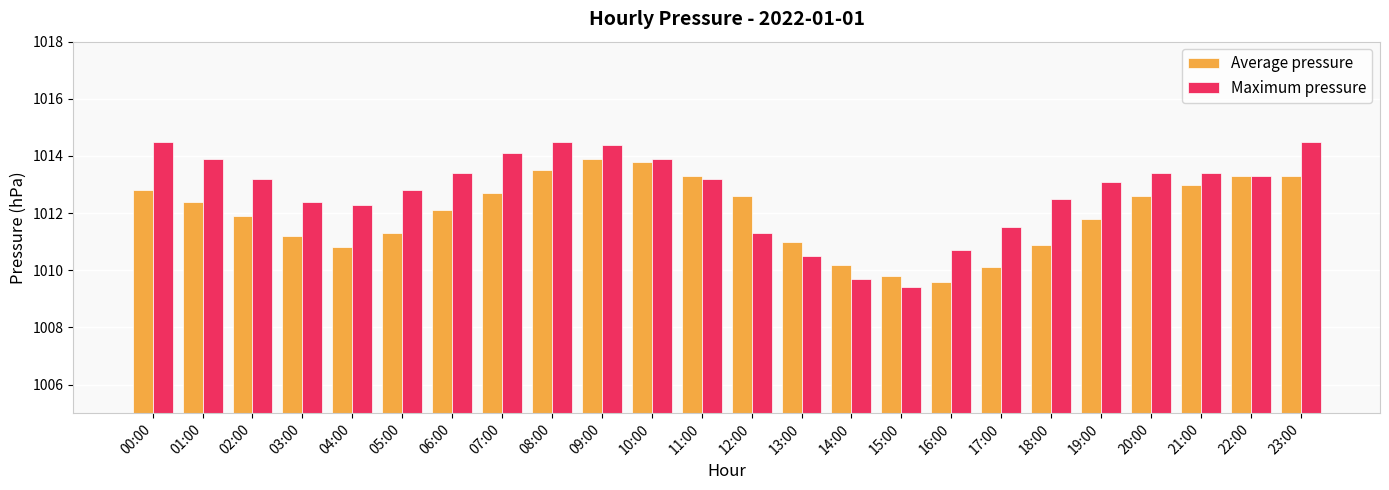

What is the difference between the maximum and minimum values in the Average pressure series?

4.3